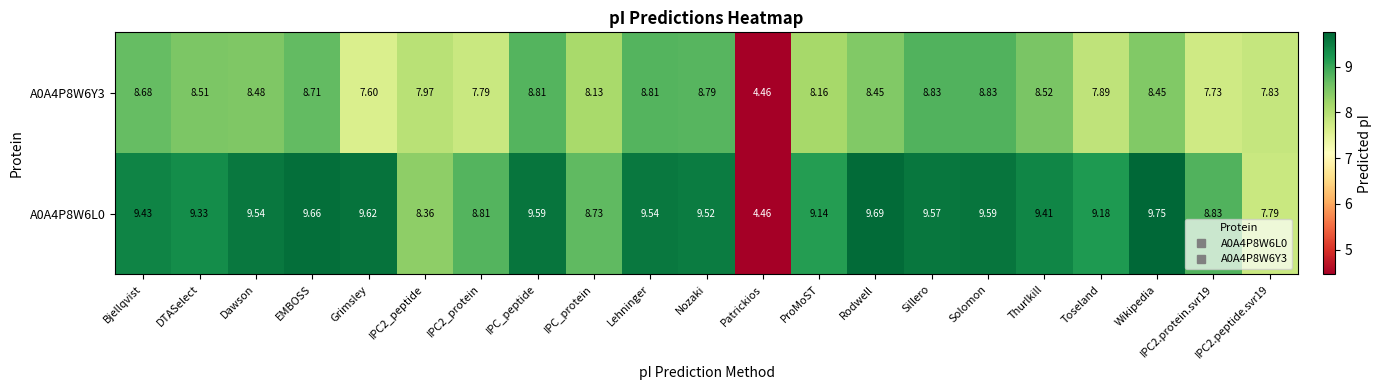

Is the value of A0A4P8W6Y3 at Toseland greater than the value of A0A4P8W6L0 at IPC_protein?

No